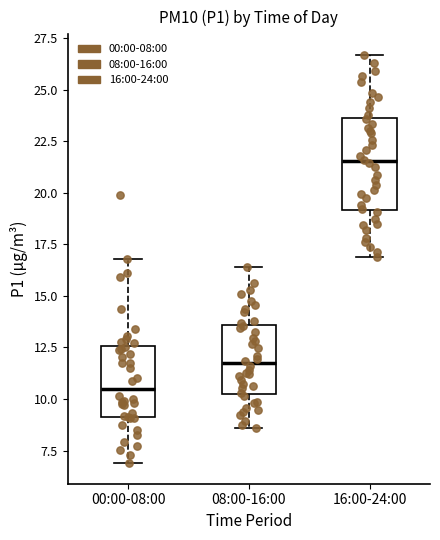

Which box is the tallest, from its lower edge to its upper edge?

16:00-24:00